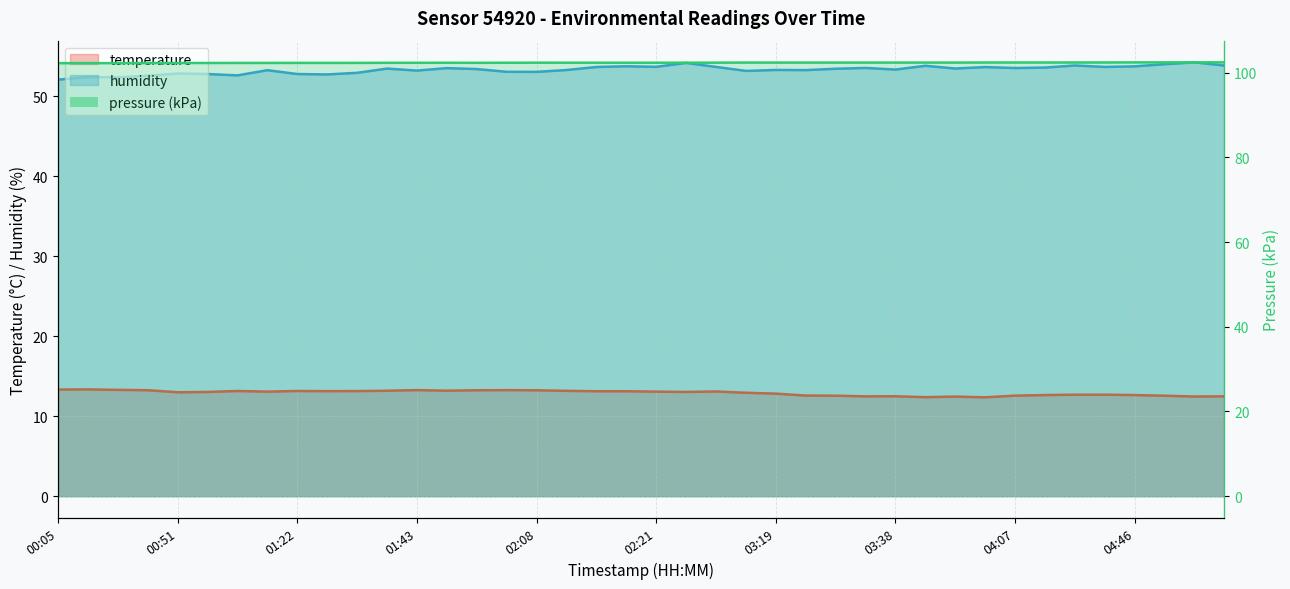

What is the spread (max minus min) of values at 03:58?

41.3